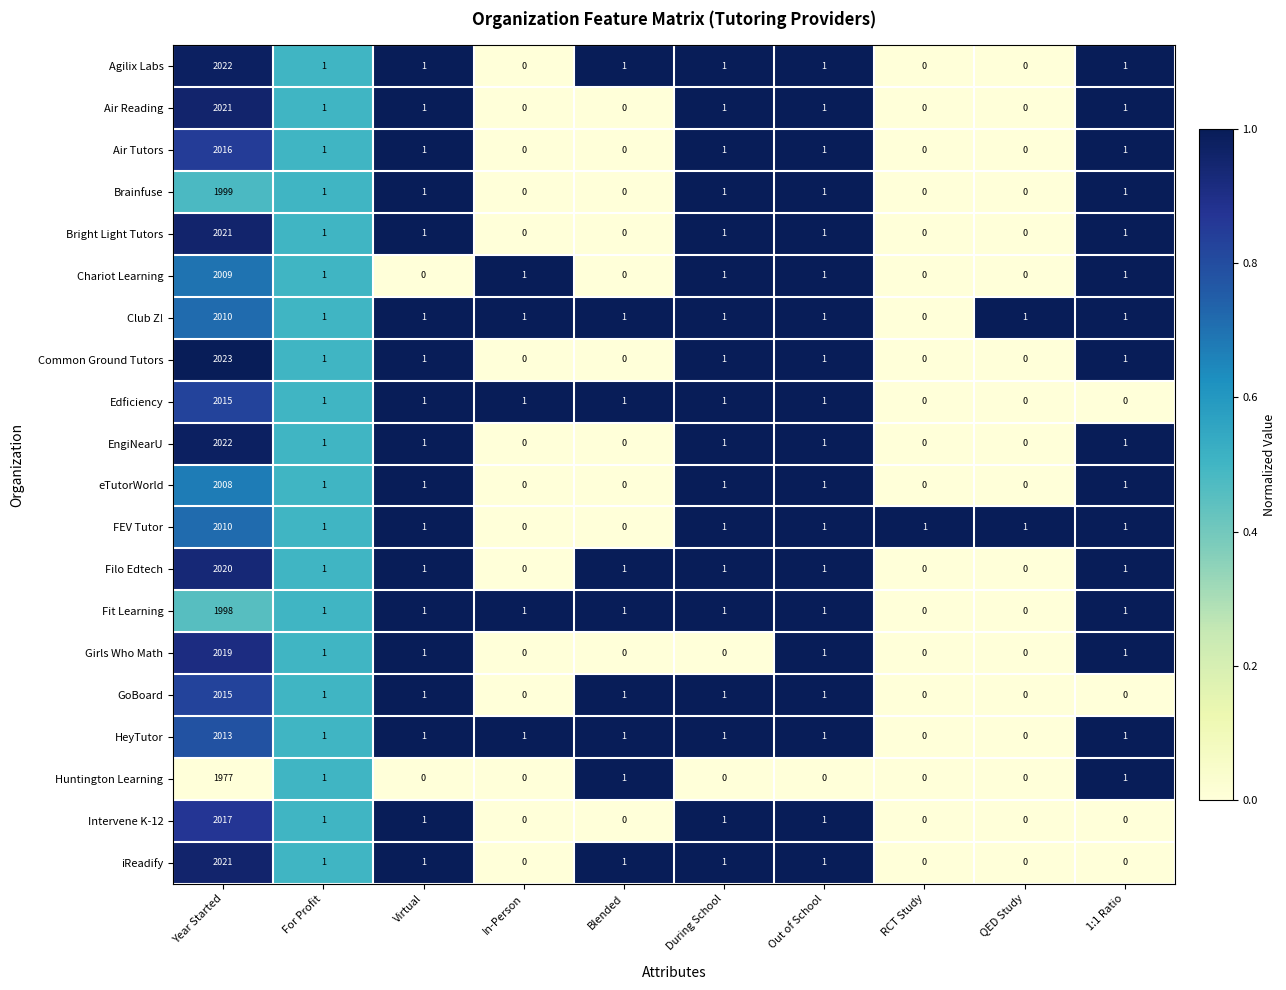

What is the spread (max minus min) of values at Out of School?

1